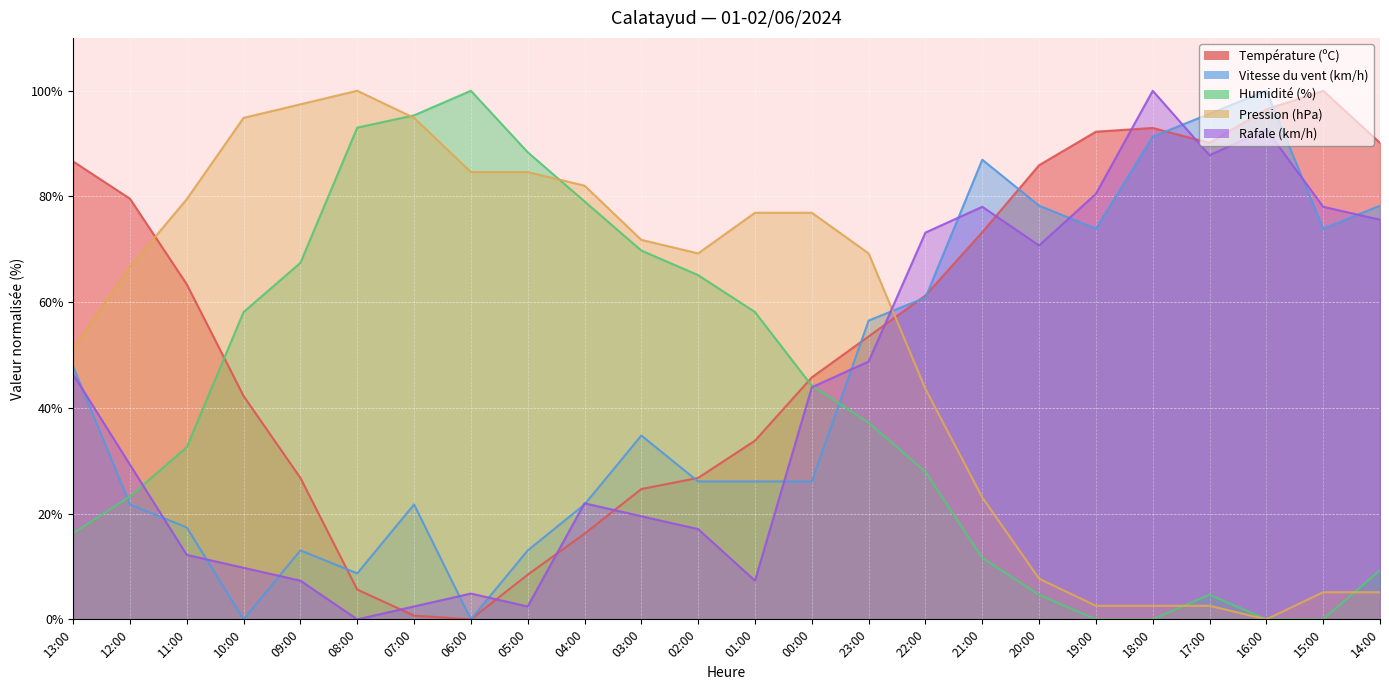

Is it true that Rafale (km/h) equals 4.9 at 06:00?

True